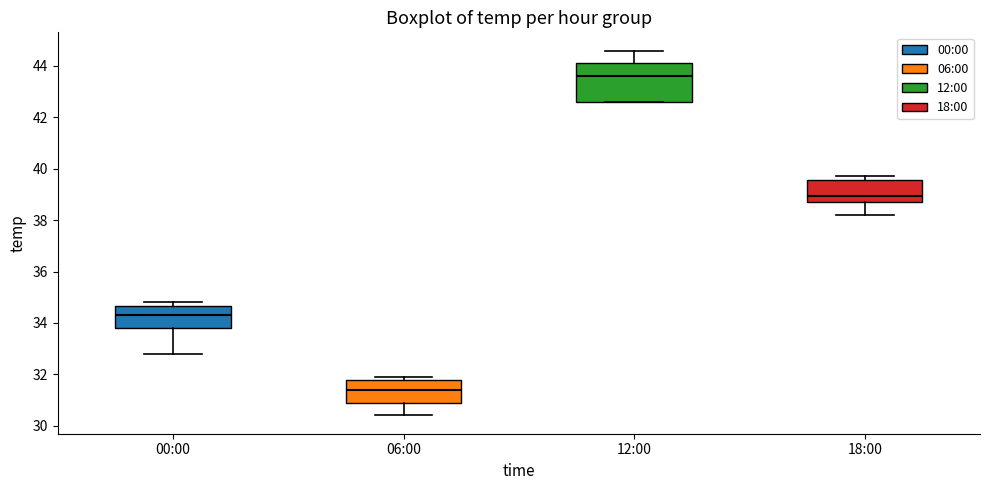

Reading left to right, transcribe this box plot: for each box, give where its median line is, the range the box spans, and where its two whiskers end, as read against the y-axis. The values are not printed on the chart, so give them approximately, as read against the axis.

00:00: median 34.4, box 33.8 to 34.6, whiskers 32.8 to 34.8
06:00: median 31.4, box 31.0 to 31.8, whiskers 30.4 to 32.0
12:00: median 43.6, box 42.6 to 44.2, whiskers 42.6 to 44.6
18:00: median 39.0, box 38.8 to 39.6, whiskers 38.2 to 39.8